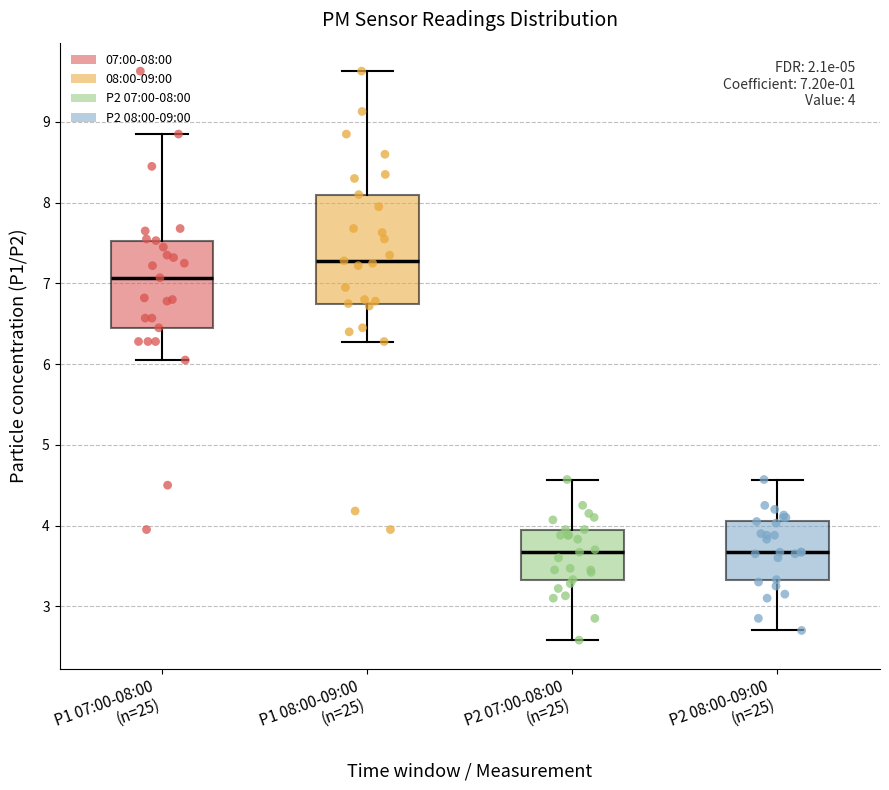

Comparing the boxes themselves (not the whiskers), which one is the tallest?

P1 08:00-09:00 (n=25)